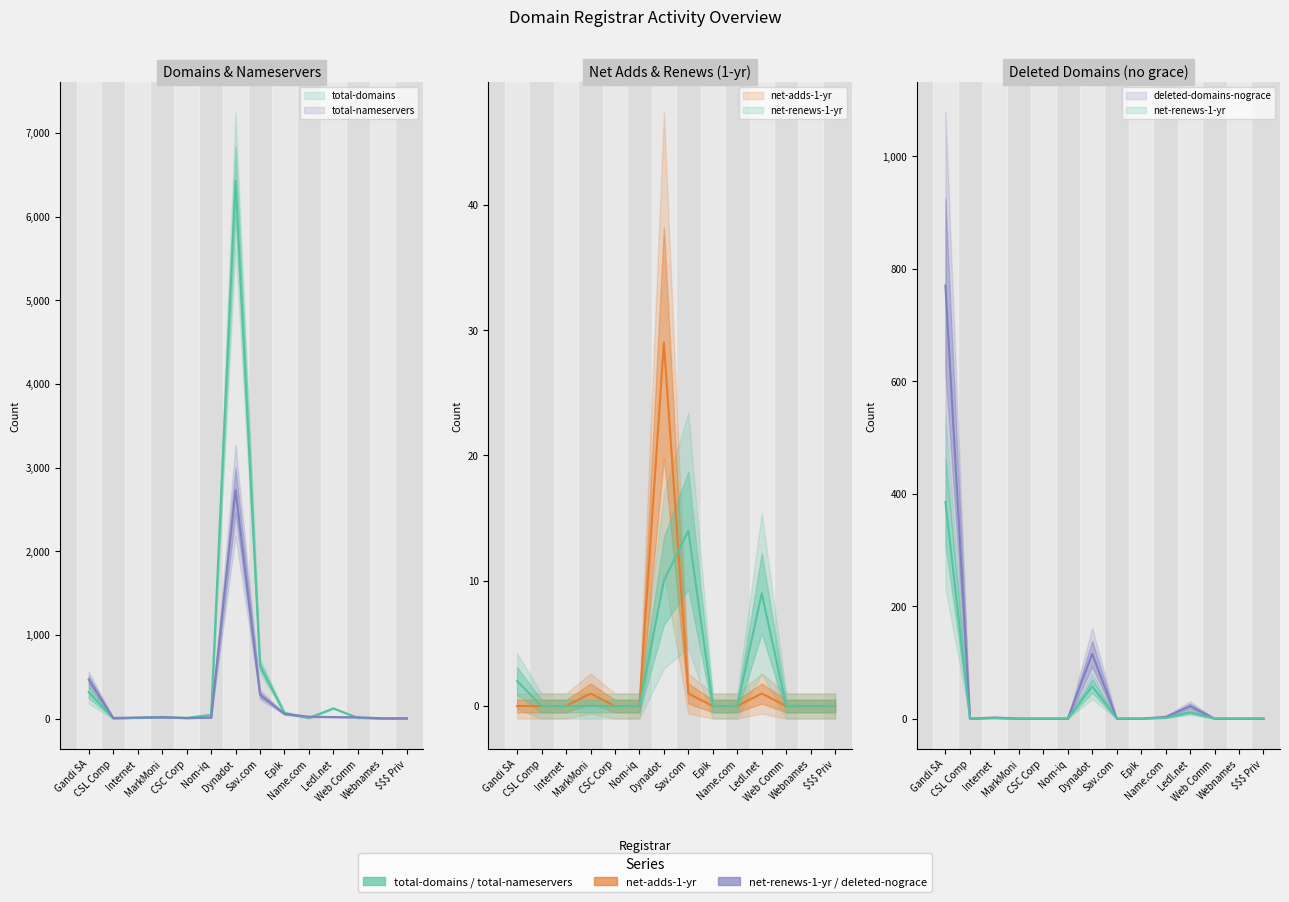

Reading right to left, what are all the values shown in this chart?

total-domains: 3	1	9	122	8	67	630	6429	44	9	20	9	2	316
total-nameservers: 3	3	16	18	22	56	285	2730	11	6	15	13	7	465
net-adds-1-yr: 0	0	0	1	0	0	1	29	0	0	1	0	0	0
net-renews-1-yr: 0	0	0	9	0	0	14	10	0	0	0	0	0	2
deleted-domains-nograce: 0	0	0	22	3	0	0	115	0	0	0	2	0	770